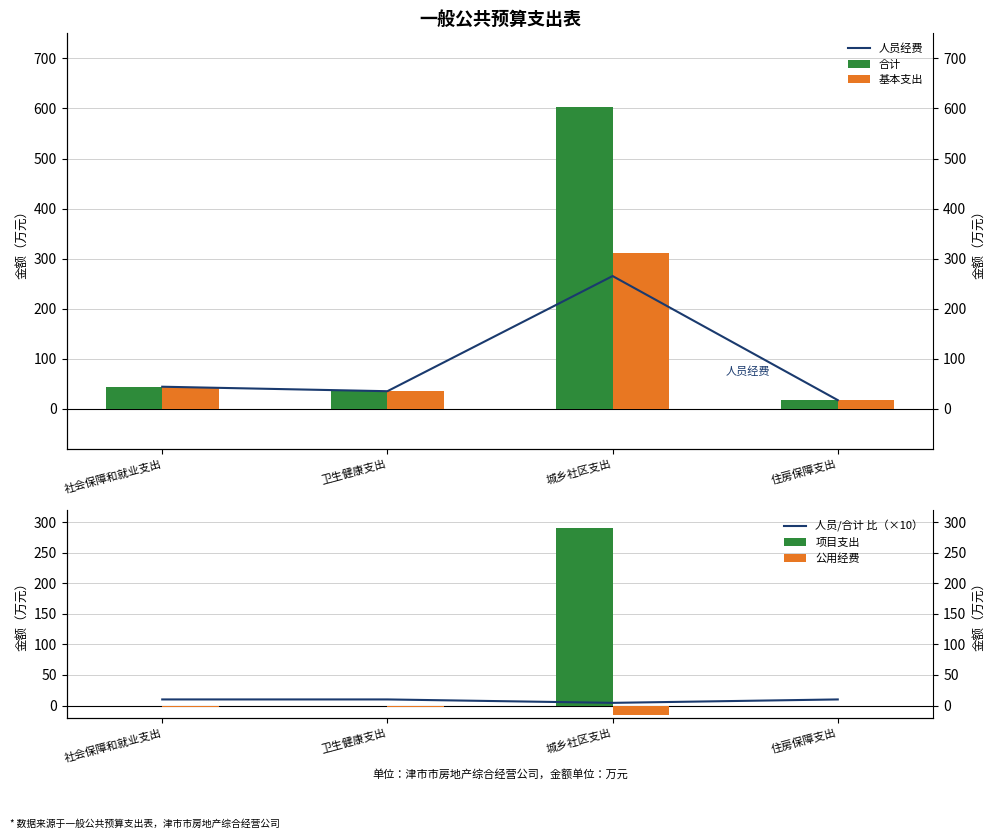

At which category does the chart reach its peak across all series?

城乡社区支出